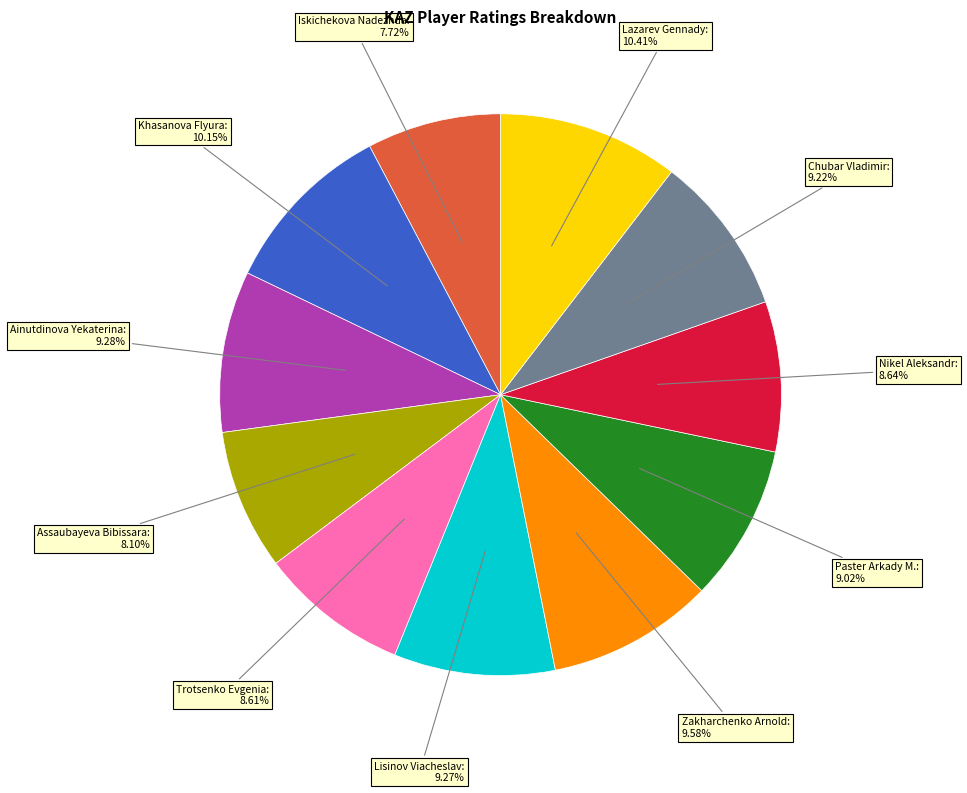

Does any single category account for the majority?

No